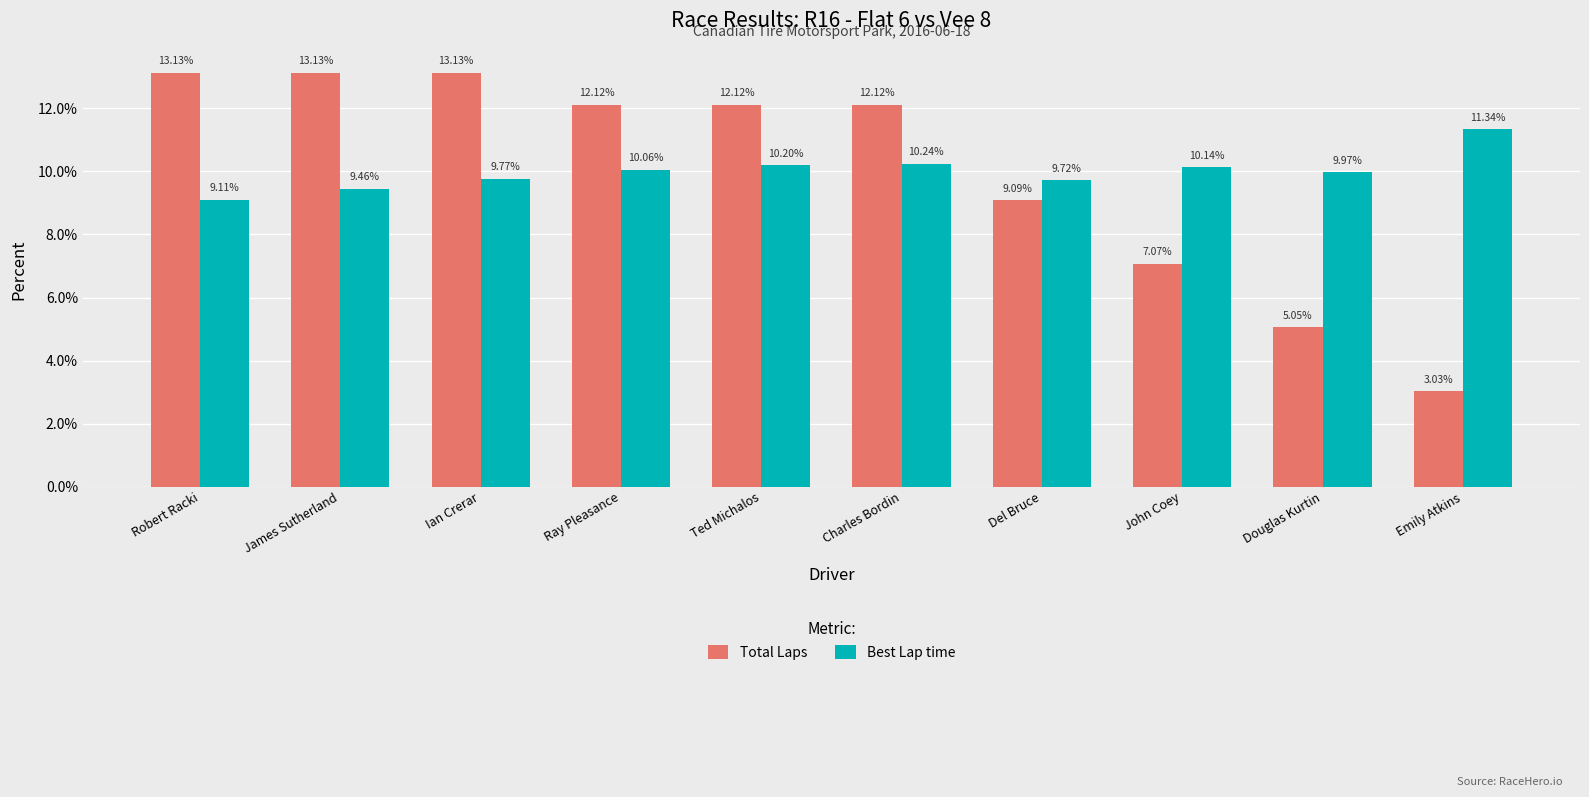

How many data points in Total Laps are less than 12?

4